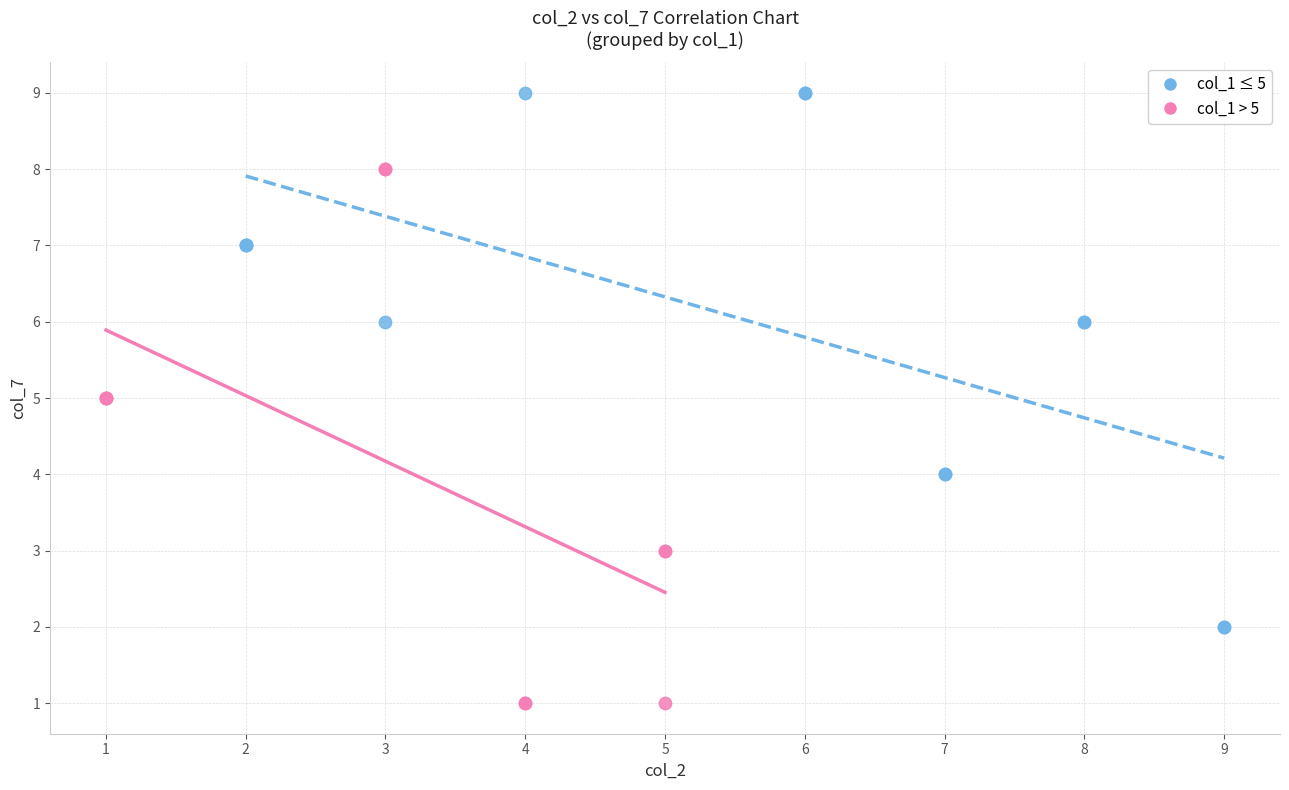

What are all the series names shown in the legend?

col_1 ≤ 5, col_1 > 5